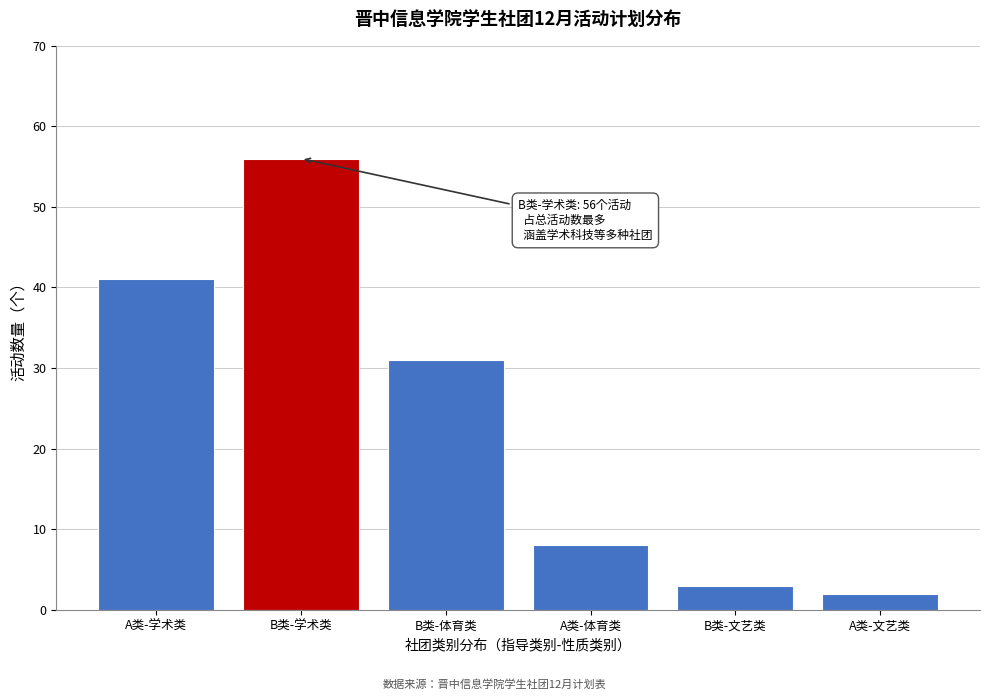

Reading left to right, list all the values displayed in this chart.

41	56	31	8	3	2